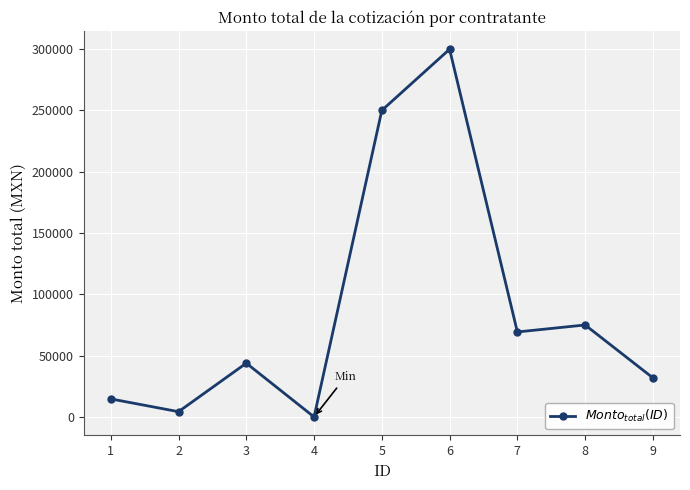

How many interior local valleys (lower than both neighbors) does the data have?

3